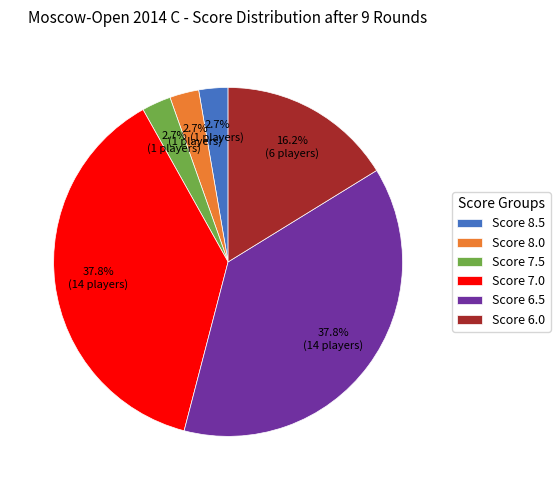

Do Score 6.5 and Score 8.0 together represent more than half of the pie?

No